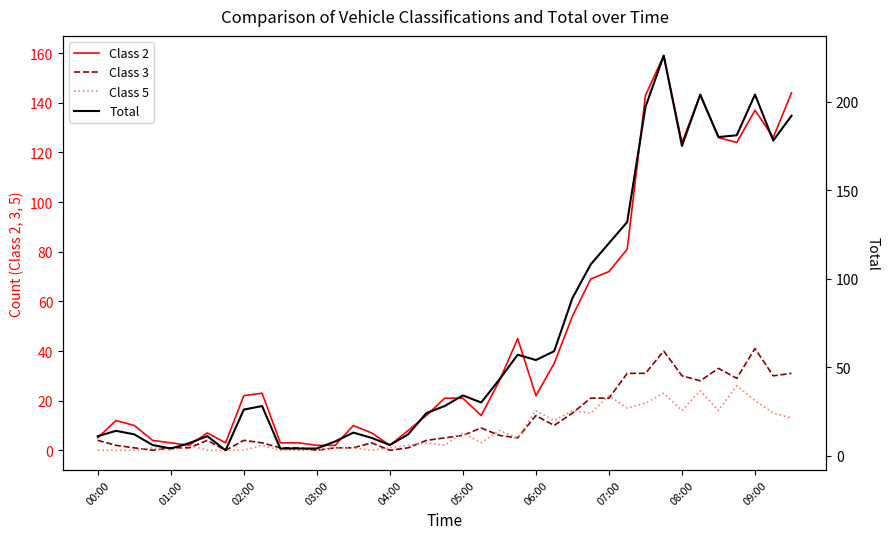

What are all the series names shown in the legend?

Class 2, Class 3, Class 5, Total